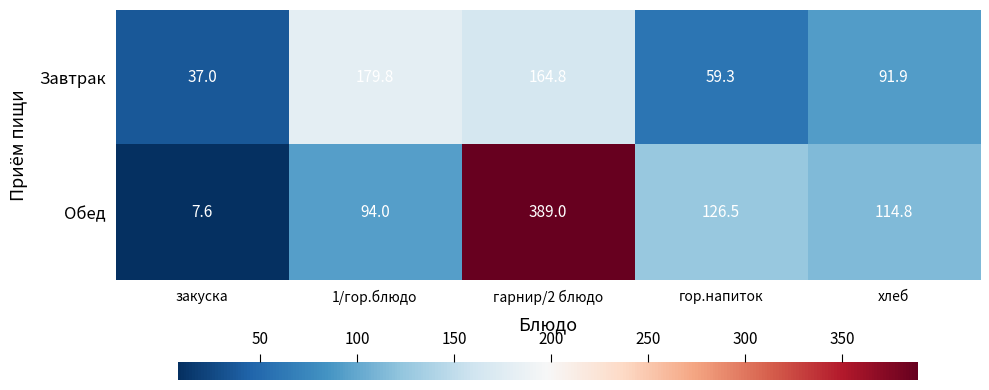

Rank the series by their maximum value, from highest to lowest.

Обед, Завтрак